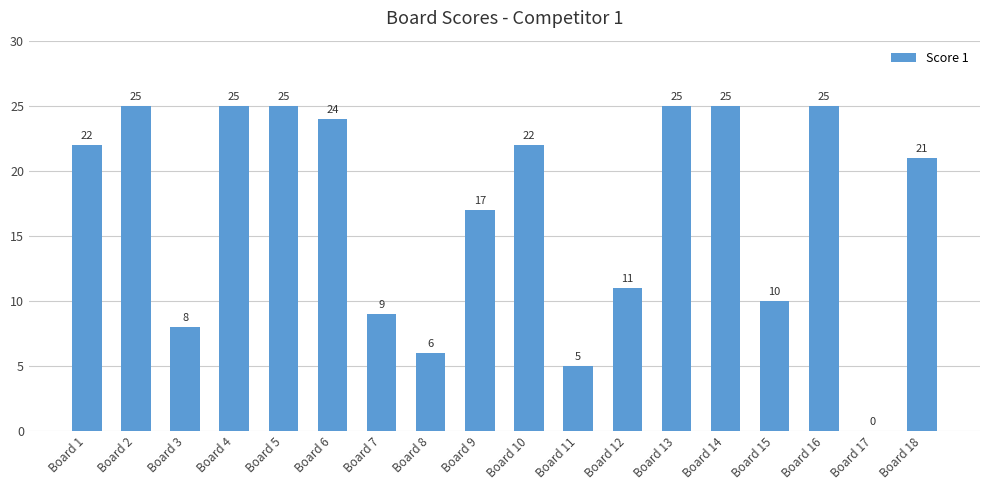

Reading right to left, transcribe all the data shown in this chart.

21	0	25	10	25	25	11	5	22	17	6	9	24	25	25	8	25	22